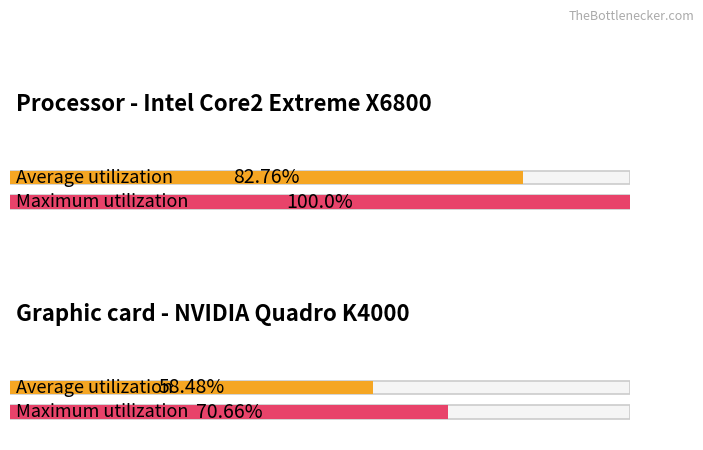

How many bars are there in total?

4